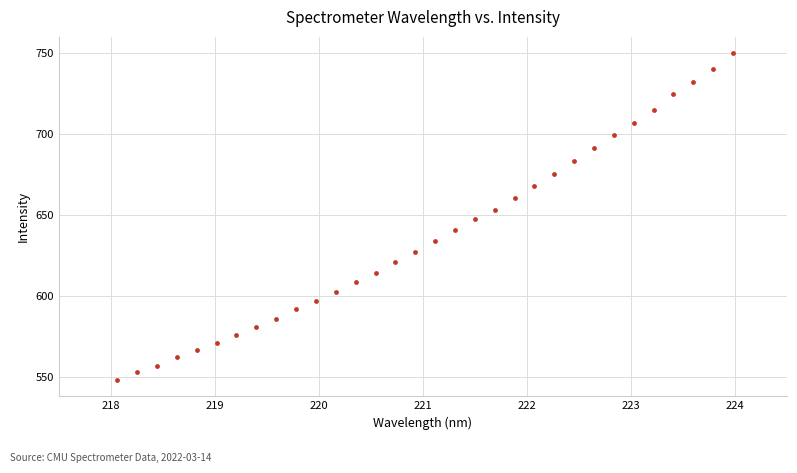

What is the range of X values (max minus min)?

5.9